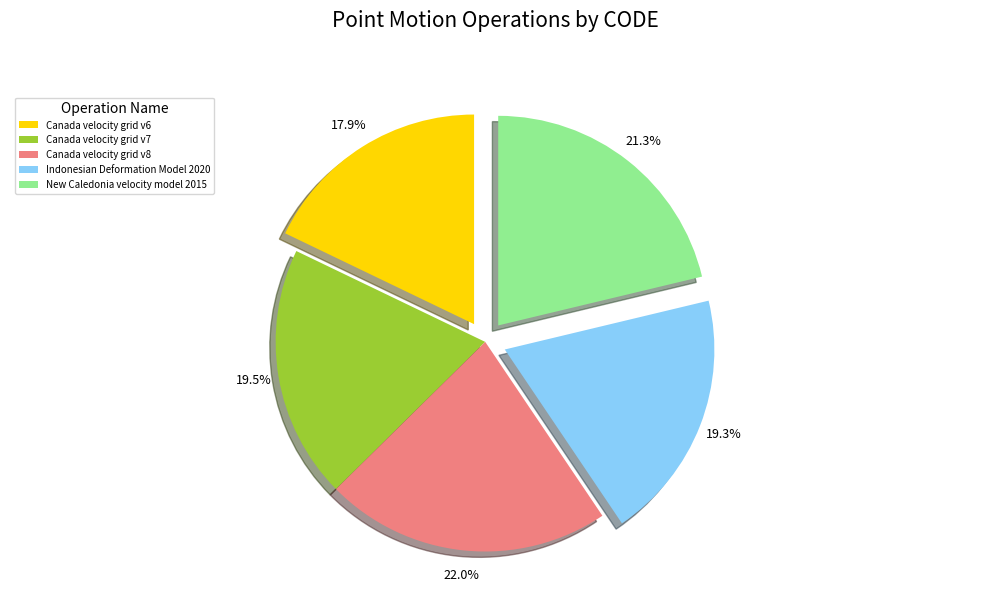

Between Canada velocity grid v8 and Canada velocity grid v6, which is larger?

Canada velocity grid v8